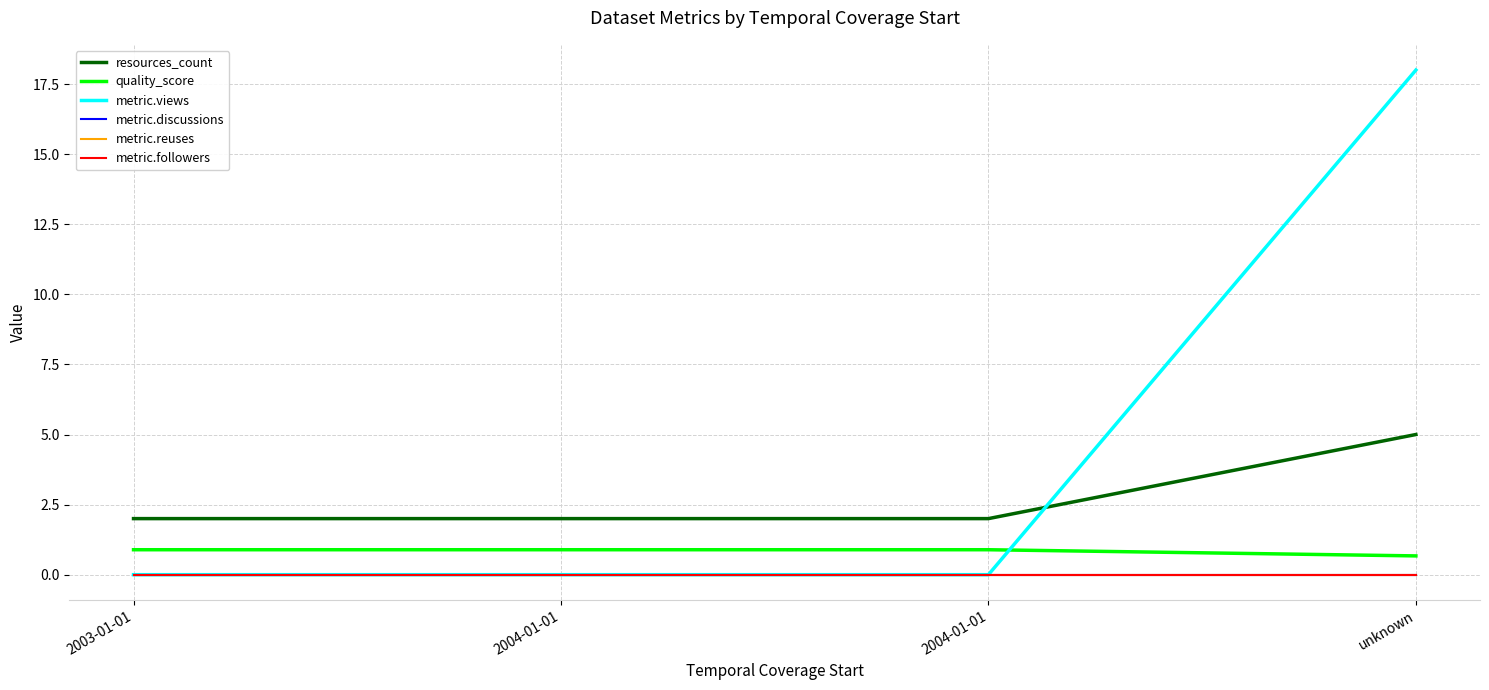

What is the sum of all resources_count values?

11.0